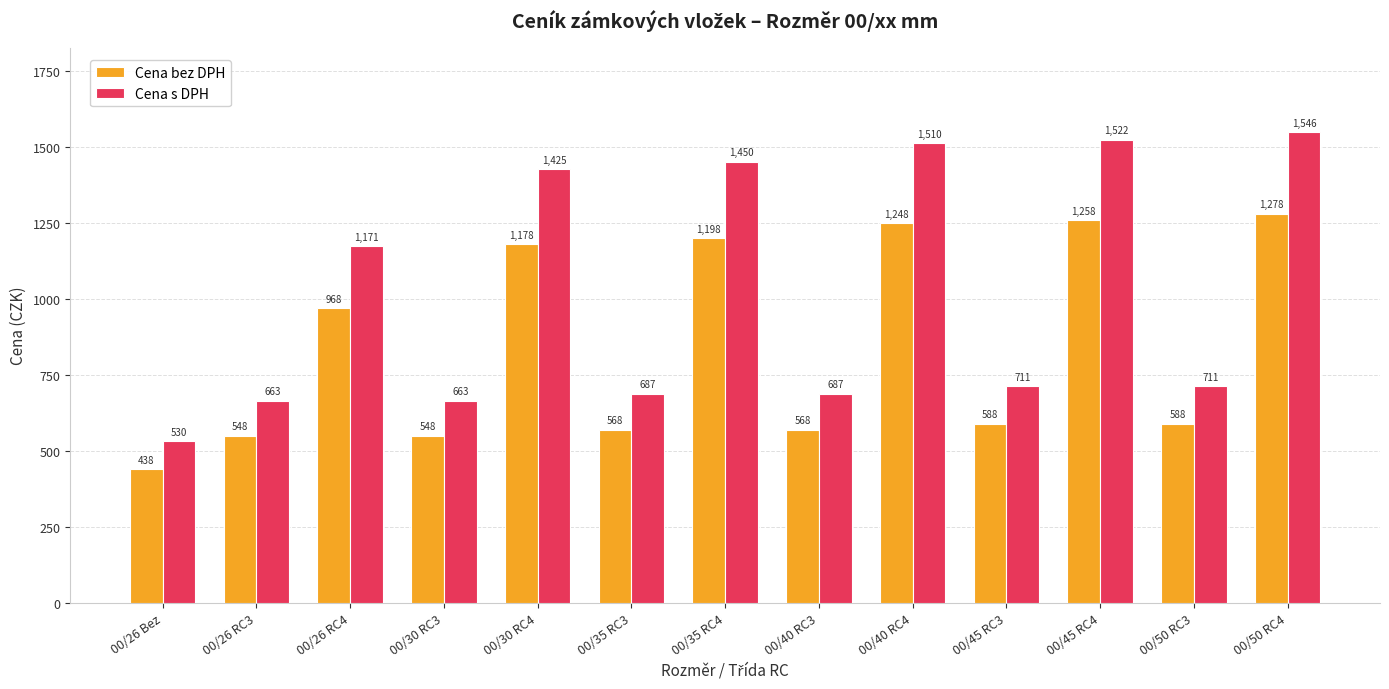

What is the label of the 13th bar from the right?

00/26 Bez